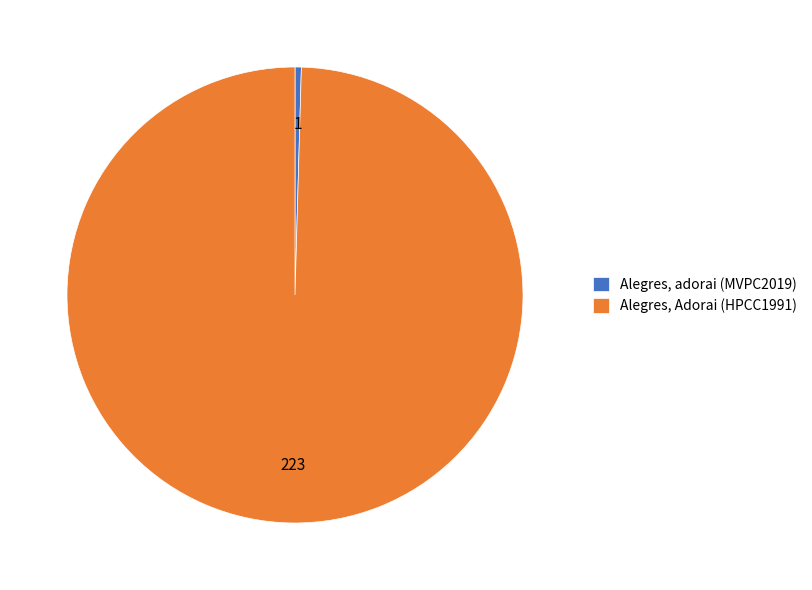

Which has a higher value, Alegres, Adorai (HPCC1991) or Alegres, adorai (MVPC2019)?

Alegres, Adorai (HPCC1991)